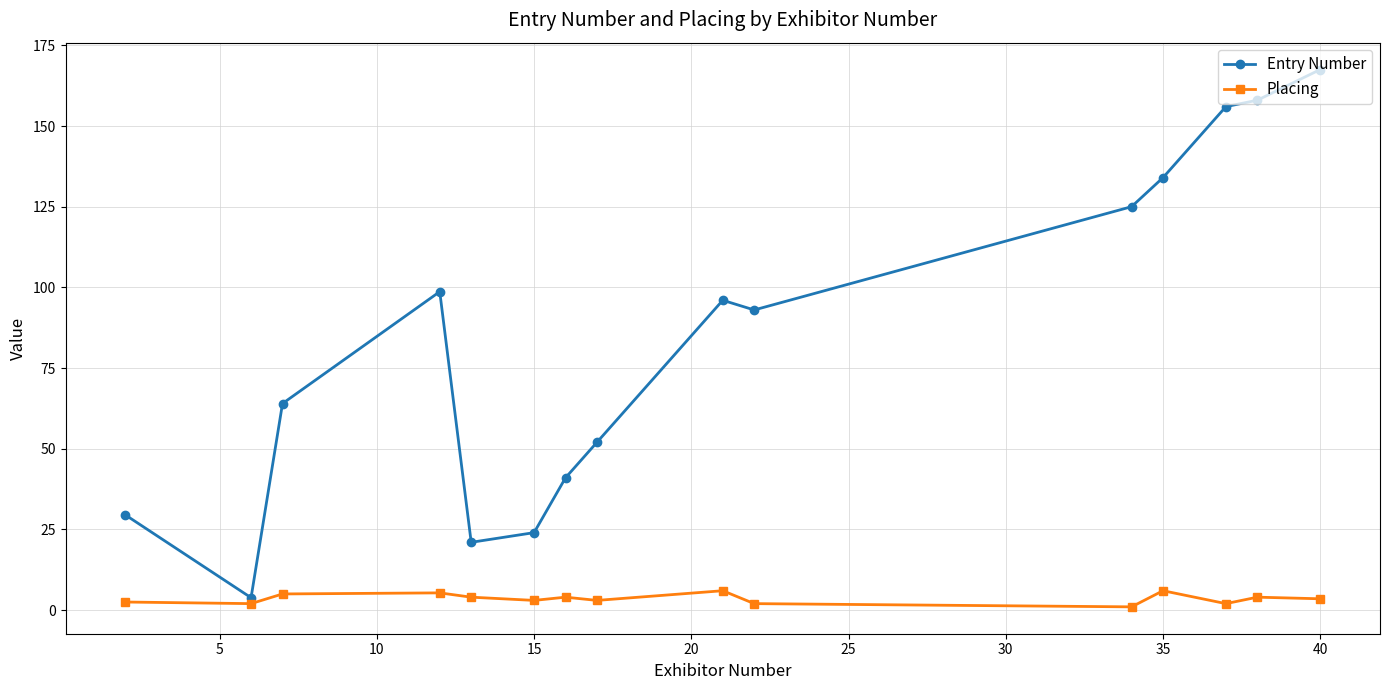

What is the maximum value shown in the chart?

167.5